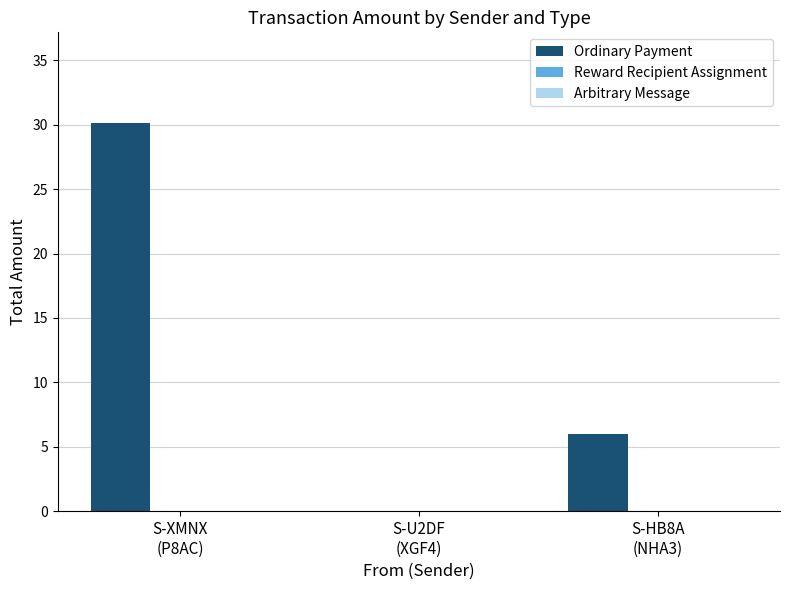

What is the sum of all values?

36.1